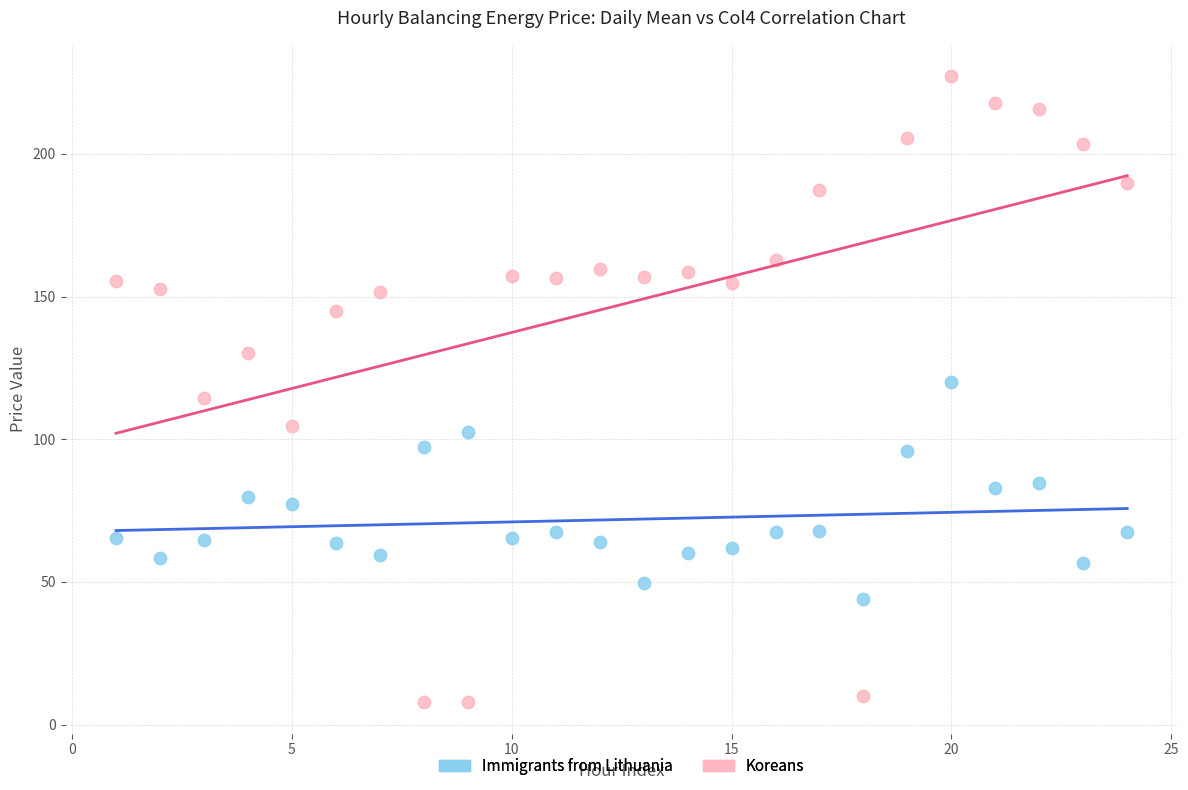

Which series reaches the maximum Y coordinate?

Koreans